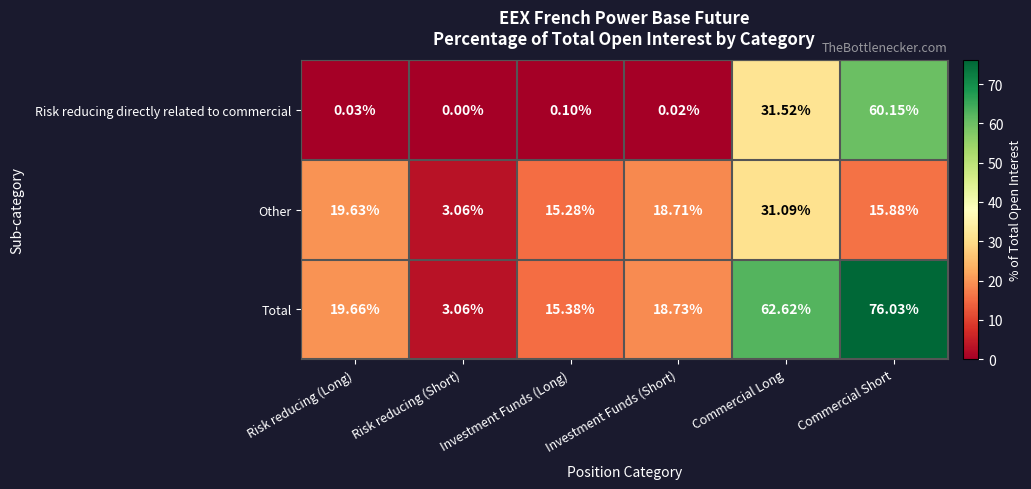

At which category is the sum across all series the highest?

Commercial Short